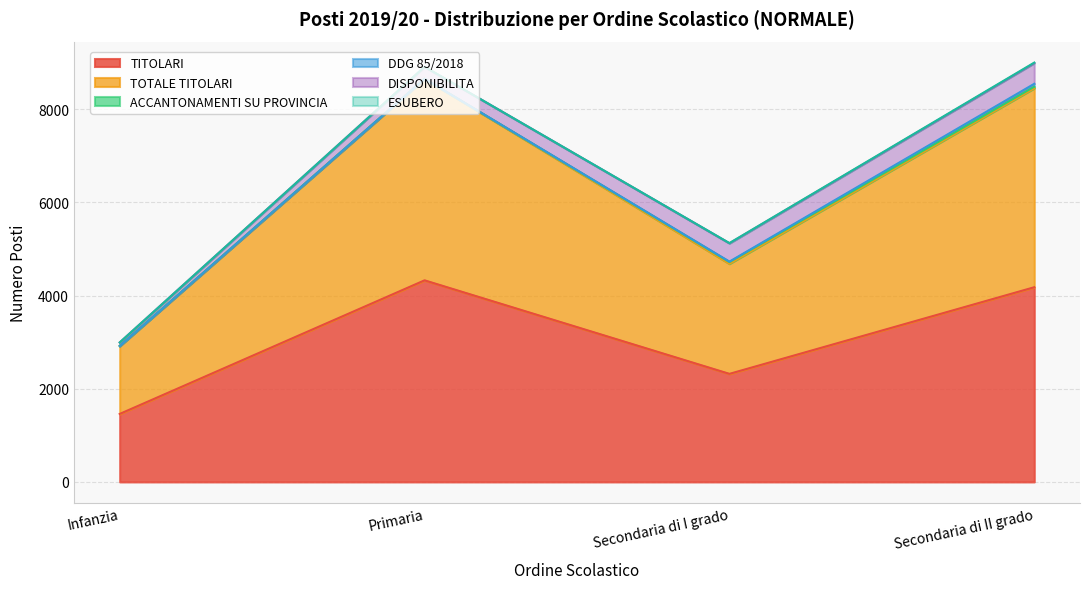

At Secondaria di I grado, list the series in order from largest to smallest.

TOTALE TITOLARI, TITOLARI, DISPONIBILITA, ACCANTONAMENTI SU PROVINCIA, DDG 85/2018, ESUBERO